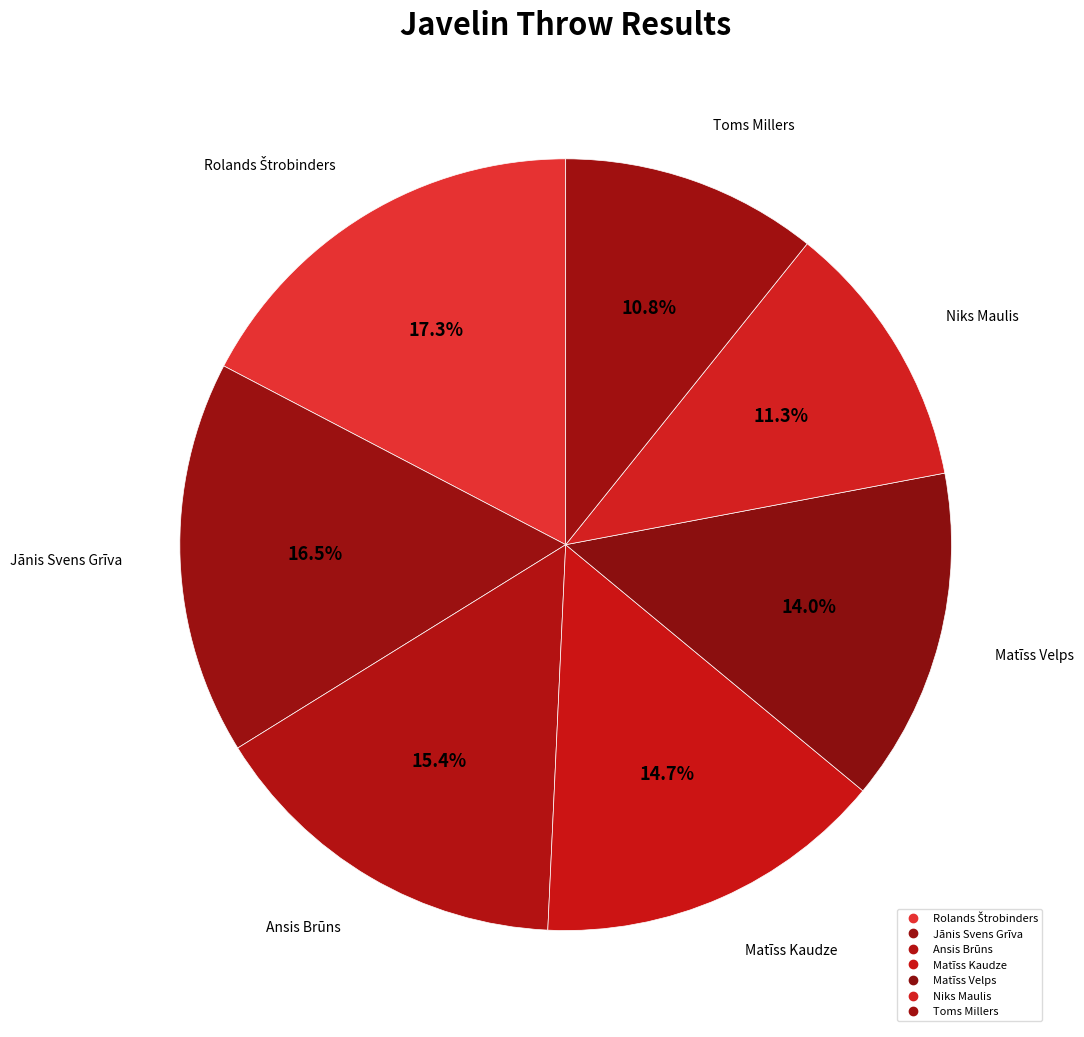

Does Niks Maulis represent more than half of the total?

No